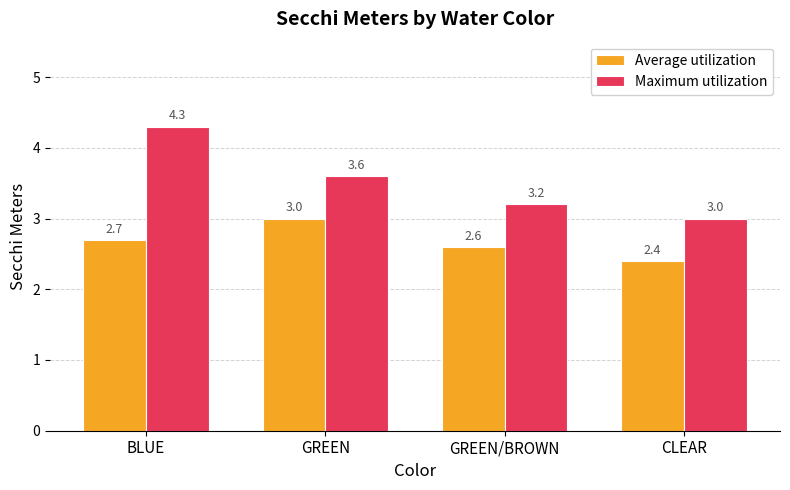

Is it true that Maximum utilization equals 3.2 at GREEN/BROWN?

True